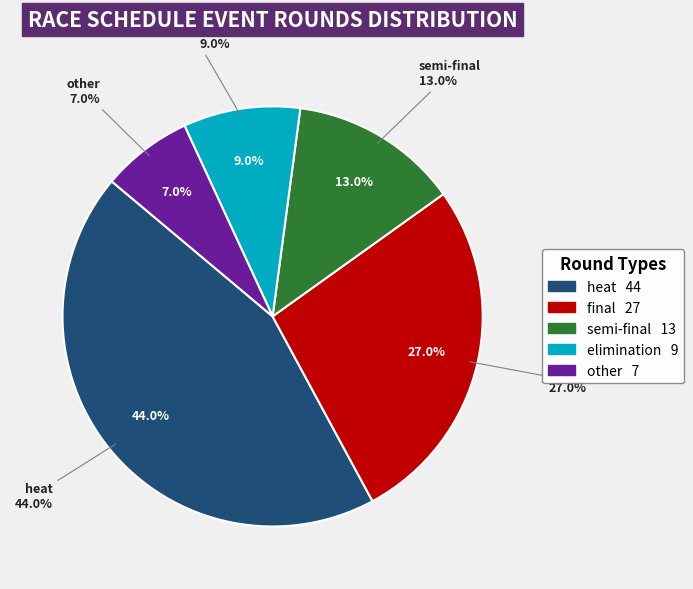

What is the change in value from final to elim?

-18